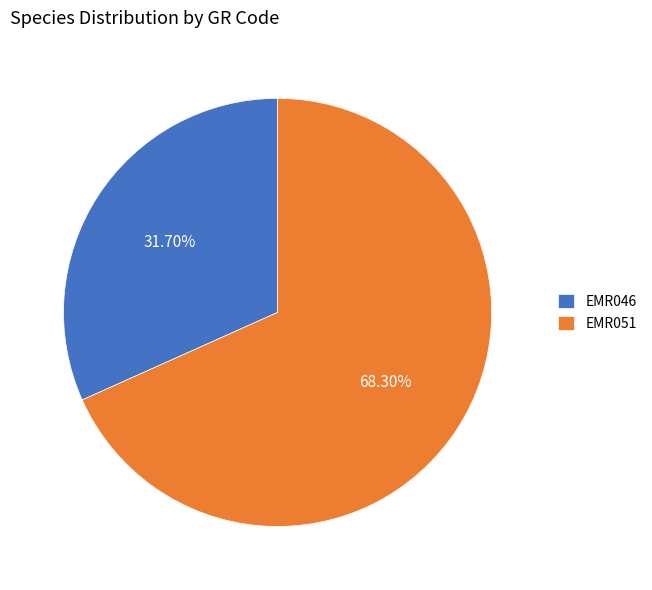

What is the smallest slice in the pie chart?

EMR046